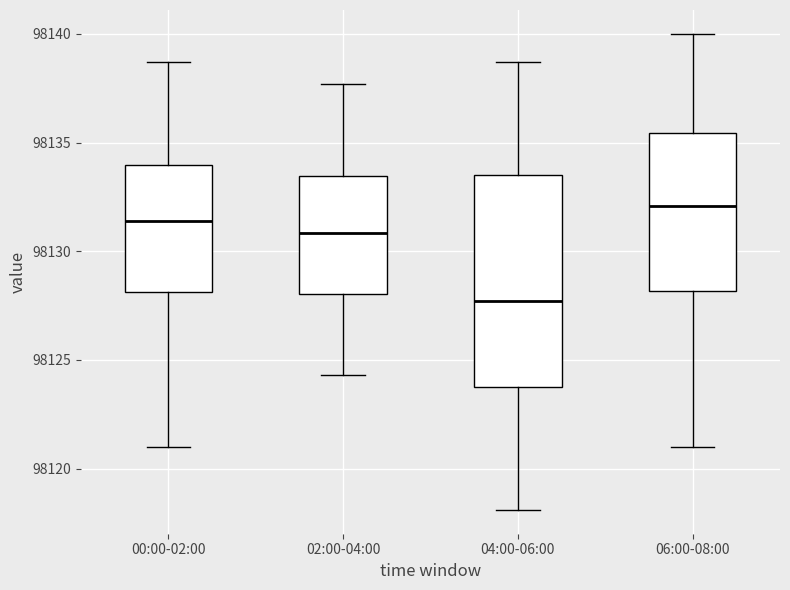

Comparing the boxes themselves (not the whiskers), which one is the tallest?

04:00-06:00